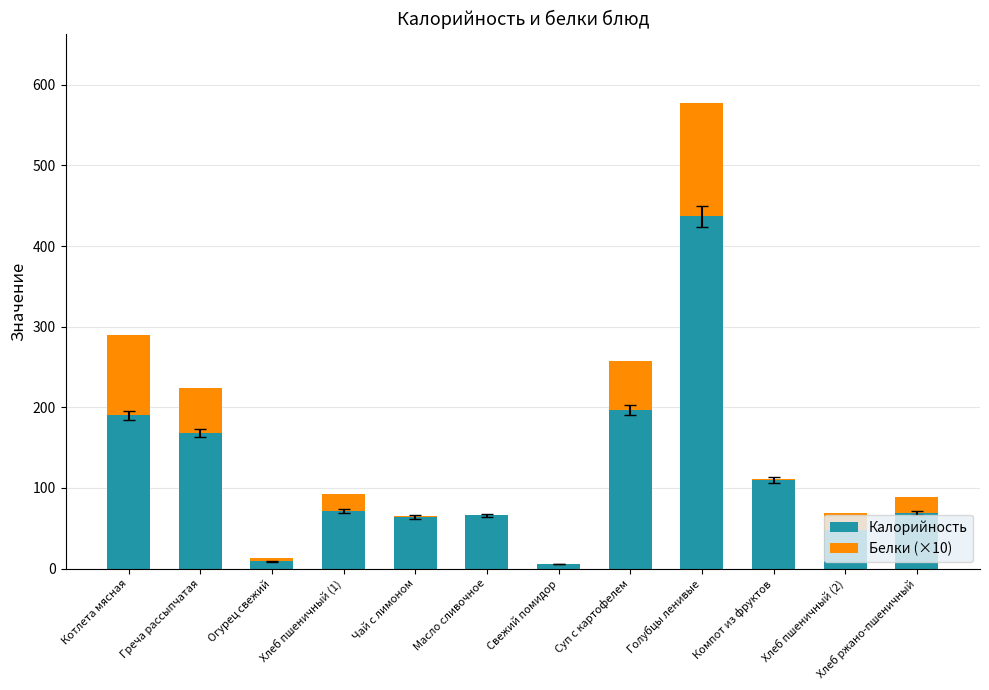

At which label does Калорийность reach its peak?

Голубцы ленивые